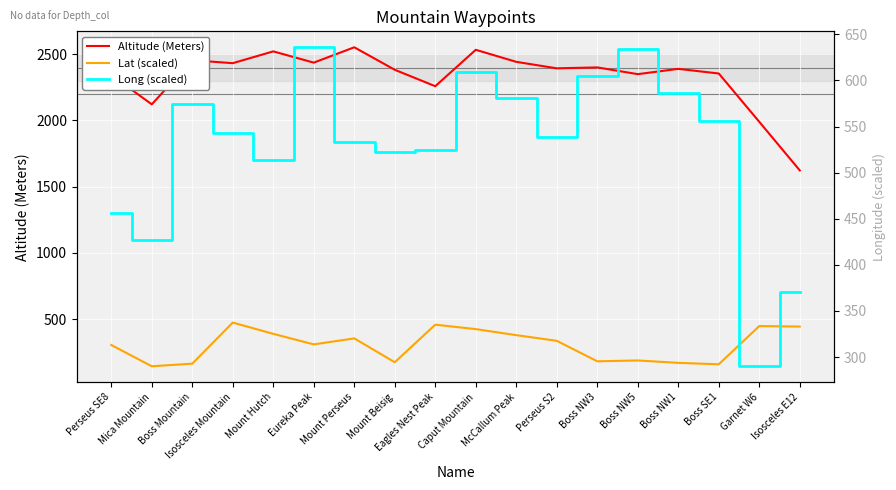

Reading left to right, transcribe all the data shown in this chart.

Altitude (Meters): Perseus SE8=2344.0	Mica Mountain=2122.0	Boss Mountain=2455.0	Isosceles Mountain=2433.0	Mount Hutch=2522.0	Eureka Peak=2437.0	Mount Perseus=2553.0	Mount Beisig=2383.0	Eagles Nest Peak=2259.0	Caput Mountain=2534.0	McCallum Peak=2443.0	Perseus S2=2394.0	Boss NW3=2401.0	Boss NW5=2350.0	Boss NW1=2390.0	Boss SE1=2355.0	Garnet W6=1990.0	Isosceles E12=1623.0
Lat (scaled): Perseus SE8=304.4	Mica Mountain=143.6	Boss Mountain=163.3	Isosceles Mountain=473.6	Mount Hutch=388.6	Eureka Peak=308.9	Mount Perseus=354.2	Mount Beisig=173.9	Eagles Nest Peak=457.8	Caput Mountain=424.2	McCallum Peak=378.6	Perseus S2=335.8	Boss NW3=181.1	Boss NW5=187.5	Boss NW1=169.4	Boss SE1=158.6	Garnet W6=447.2	Isosceles E12=443.6
Long (scaled): Perseus SE8=456.0	Mica Mountain=427.0	Boss Mountain=574.0	Isosceles Mountain=543.0	Mount Hutch=514.0	Eureka Peak=636.0	Mount Perseus=533.0	Mount Beisig=522.0	Eagles Nest Peak=525.0	Caput Mountain=609.0	McCallum Peak=581.0	Perseus S2=539.0	Boss NW3=605.0	Boss NW5=634.0	Boss NW1=586.0	Boss SE1=556.0	Garnet W6=290.0	Isosceles E12=371.0